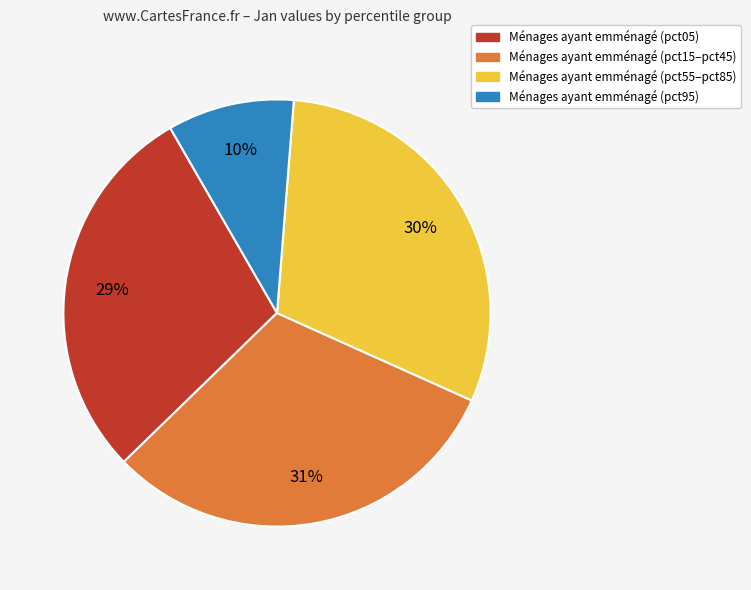

Does any single category account for the majority?

No